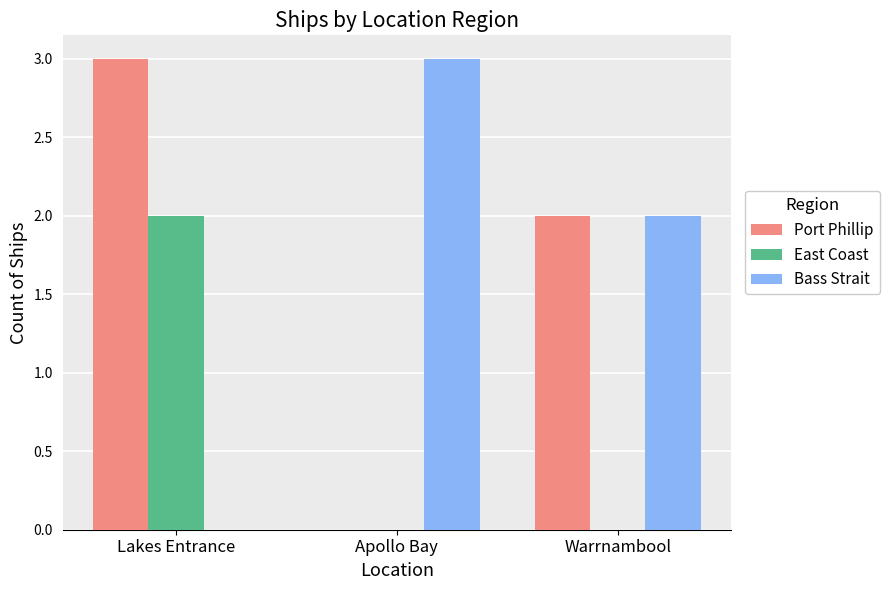

How many distinct data groups are displayed?

3